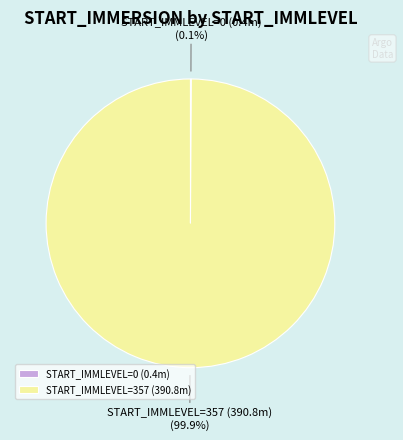

What portion of the pie excludes START_IMMLEVEL=357 (390.8m)?

0.1%